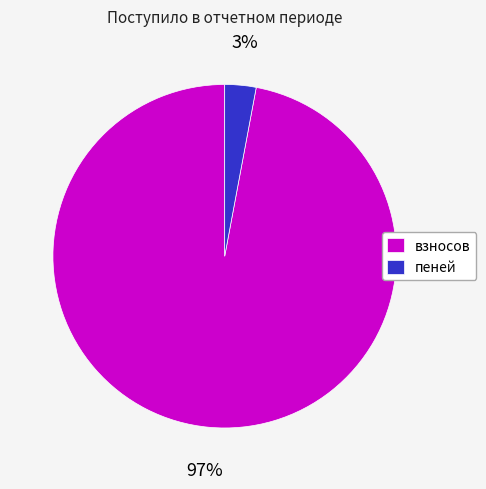

To the nearest percent, what percentage of the pie is пеней?

3%